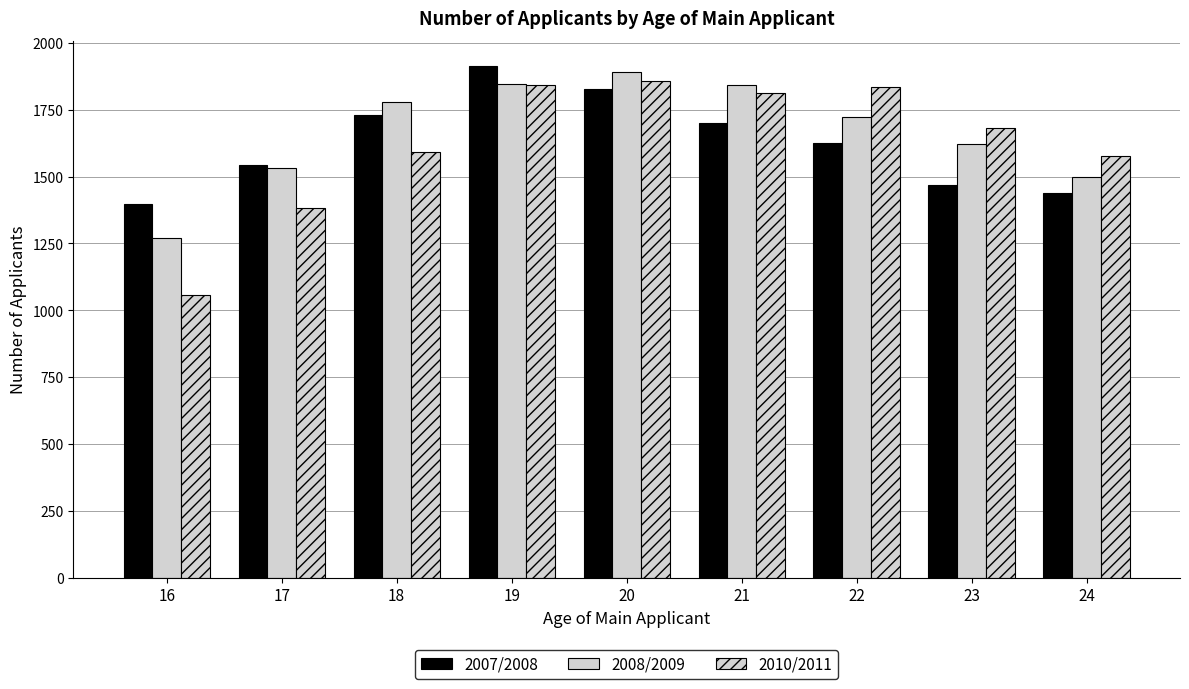

How many bars are there in total?

27